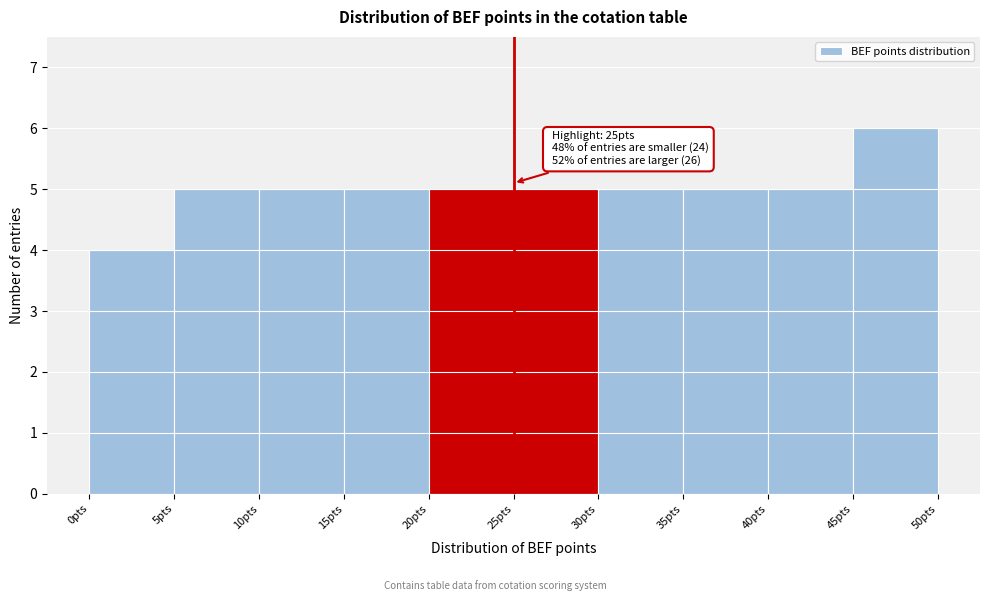

Over which range of the x-axis is the bar tallest?

45 to 50